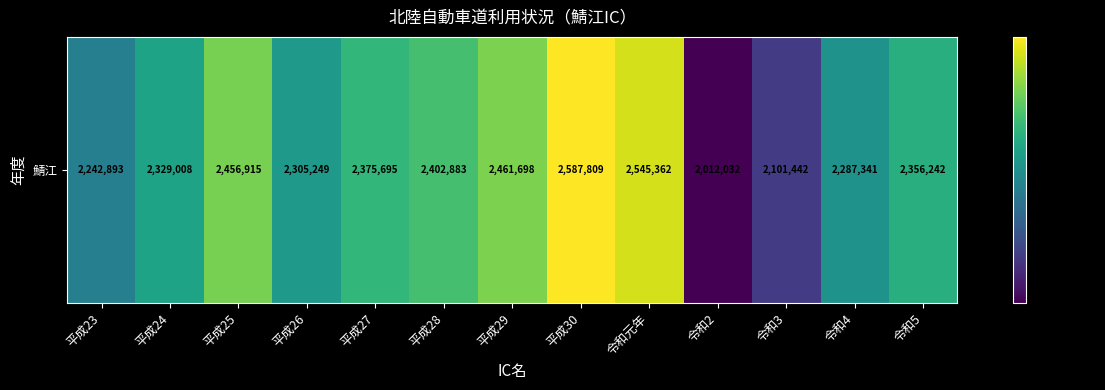

Reading right to left, extract all data points from this chart.

2356242	2287341	2101442	2012032	2545362	2587809	2461698	2402883	2375695	2305249	2456915	2329008	2242893